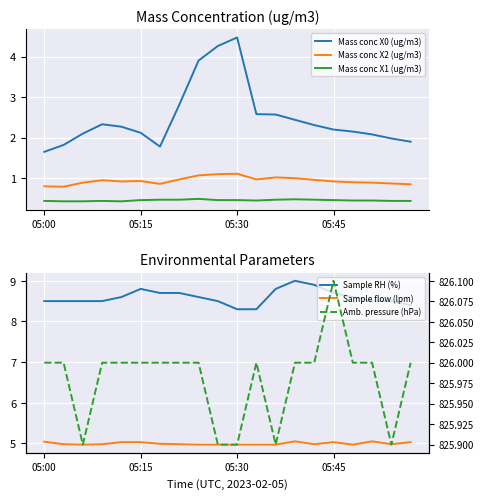

Reading left to right, what are all the values shown in this chart?

Mass conc X0 (ug/m3): 1.6	1.8	2.1	2.3	2.3	2.1	1.8	2.8	3.9	4.3	4.5	2.6	2.6	2.4	2.3	2.2	2.1	2.1	2.0	1.9
Mass conc X2 (ug/m3): 0.8	0.8	0.9	0.9	0.9	0.9	0.9	1.0	1.1	1.1	1.1	1.0	1.0	1.0	1.0	0.9	0.9	0.9	0.9	0.8
Mass conc X1 (ug/m3): 0.4	0.4	0.4	0.4	0.4	0.5	0.5	0.5	0.5	0.5	0.5	0.5	0.5	0.5	0.5	0.5	0.5	0.5	0.4	0.4
Sample RH (%): 8.5	8.5	8.5	8.5	8.6	8.8	8.7	8.7	8.6	8.5	8.3	8.3	8.8	9.0	8.9	8.7	8.6	8.5	8.5	8.4
Sample flow (lpm): 5.0	5.0	5.0	5.0	5.0	5.0	5.0	5.0	5.0	5.0	5.0	5.0	5.0	5.0	5.0	5.0	5.0	5.0	5.0	5.0
Amb. pressure (hPa): 826.0	826.0	825.9	826.0	826.0	826.0	826.0	826.0	826.0	825.9	825.9	826.0	825.9	826.0	826.0	826.1	826.0	826.0	825.9	826.0